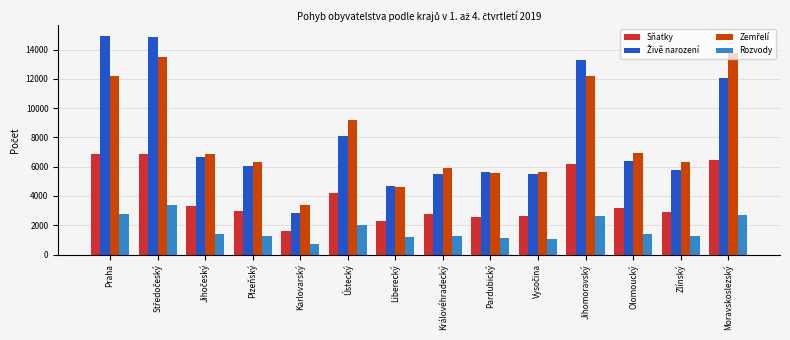

What is the total value across all series at Moravskoslezský?

34996